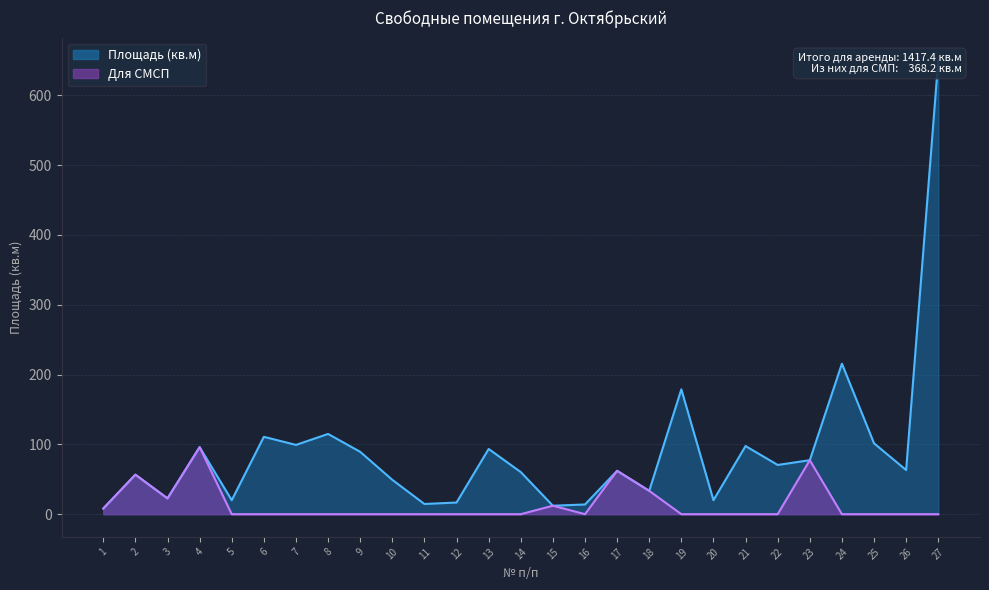

Reading left to right, transcribe all the data shown in this chart.

Площадь (кв.м): 8.1	56.6	22.6	96.0	20.0	110.8	99.2	114.9	89.3	49.2	14.6	16.7	93.4	60.3	12.1	13.9	62.1	33.4	178.8	20.0	97.6	70.5	77.3	215.5	101.5	63.2	650.0
Для СМСП: 8.1	56.6	22.6	96.0	0.0	0.0	0.0	0.0	0.0	0.0	0.0	0.0	0.0	0.0	12.1	0.0	62.1	33.4	0.0	0.0	0.0	0.0	77.3	0.0	0.0	0.0	0.0